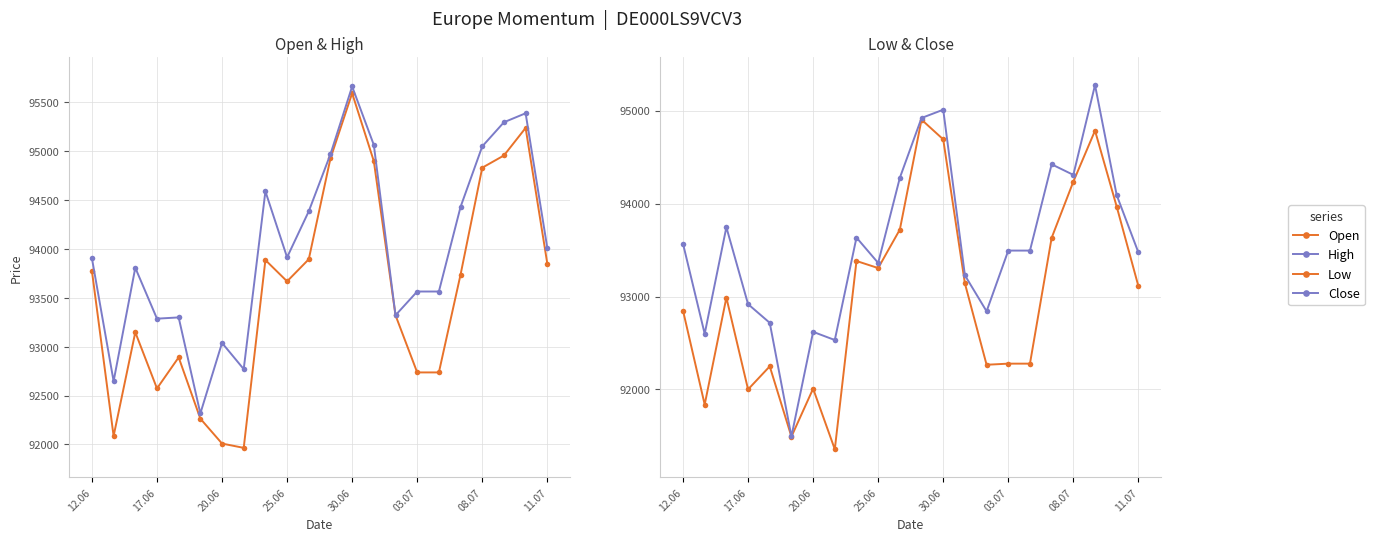

What are all the series names shown in the legend?

Open, High, Low, Close